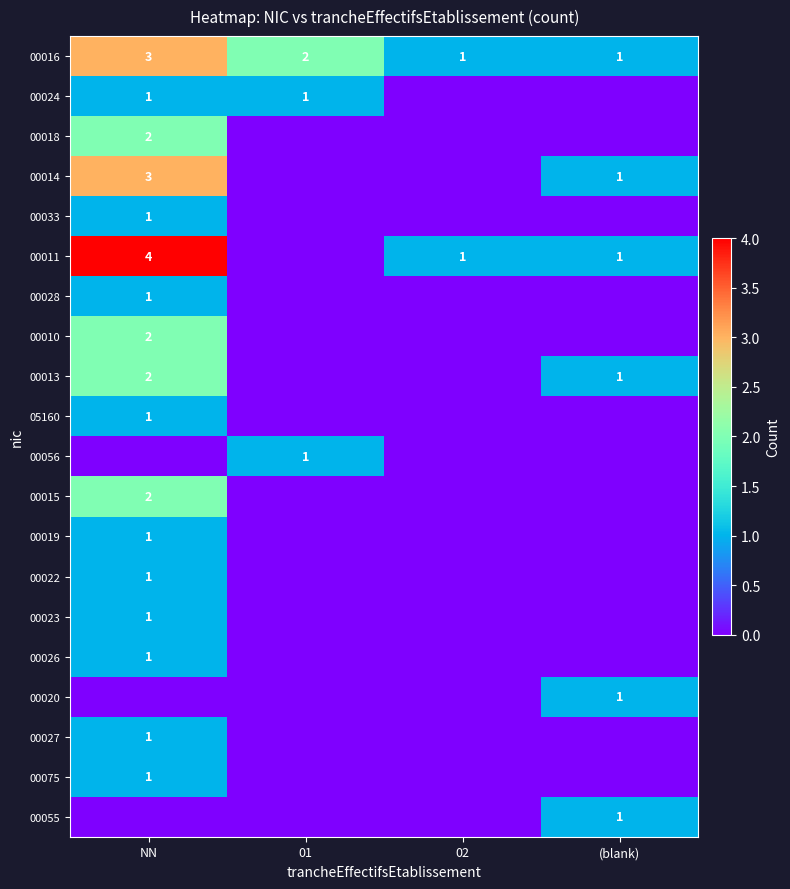

How many data points does each series have?

4